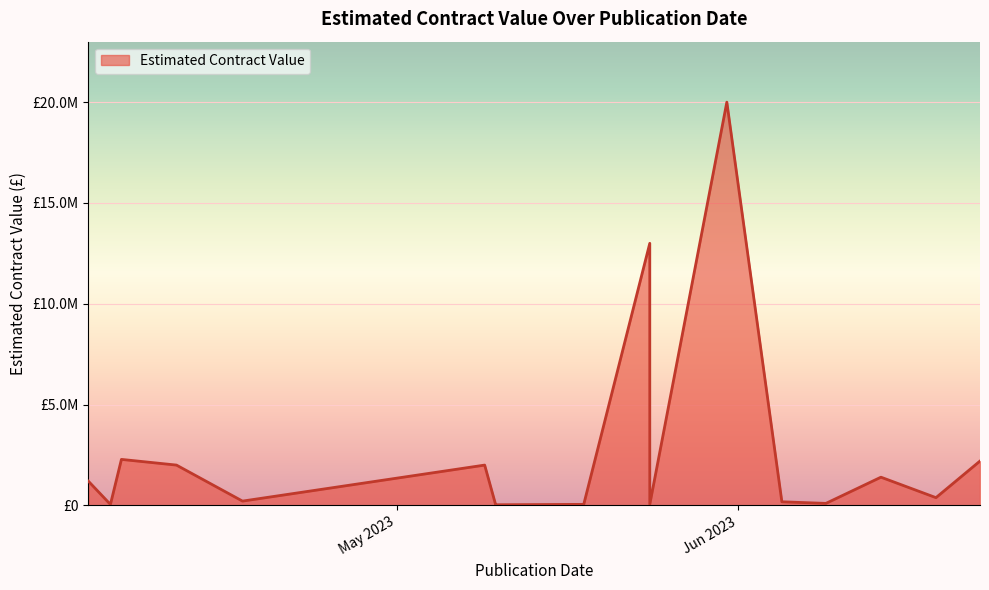

What is the smallest value displayed?

29000